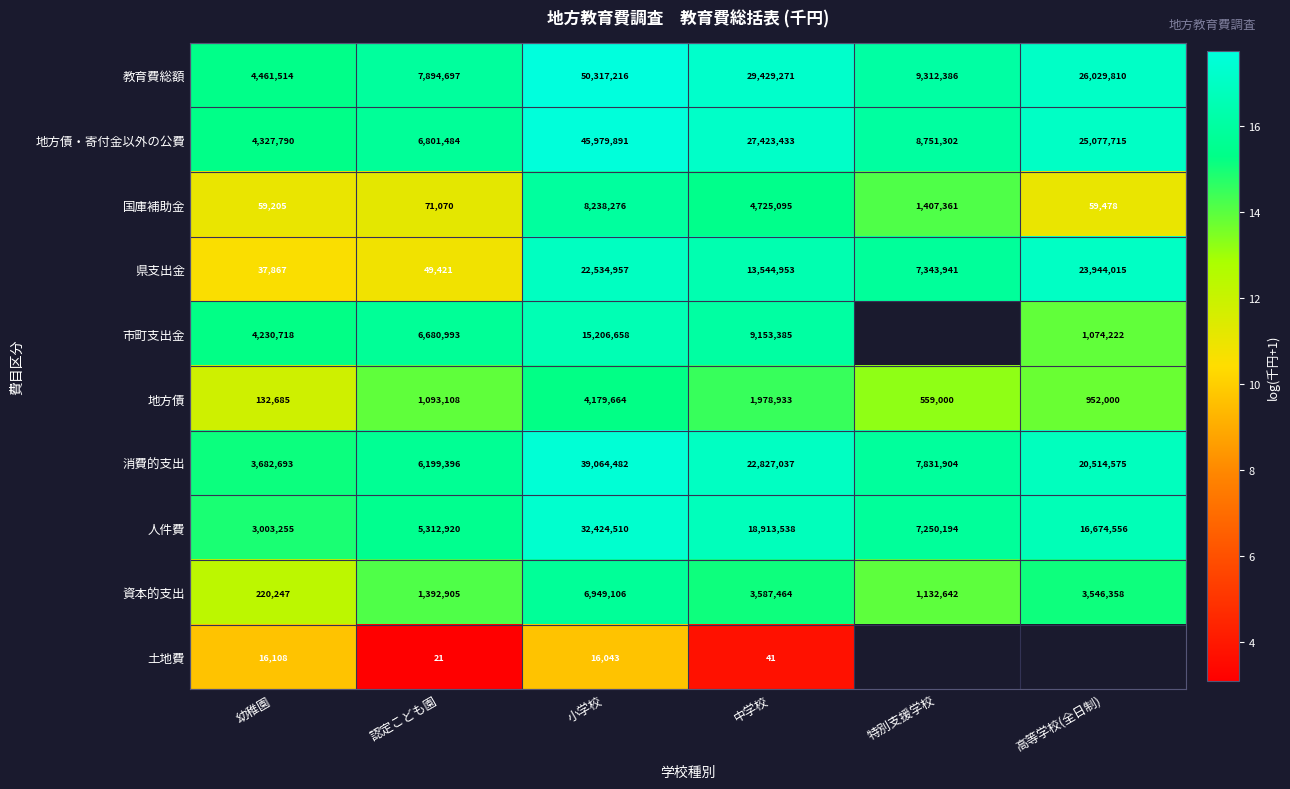

Which has a higher value, 幼稚園 or 高等学校(全日制)?

高等学校(全日制)